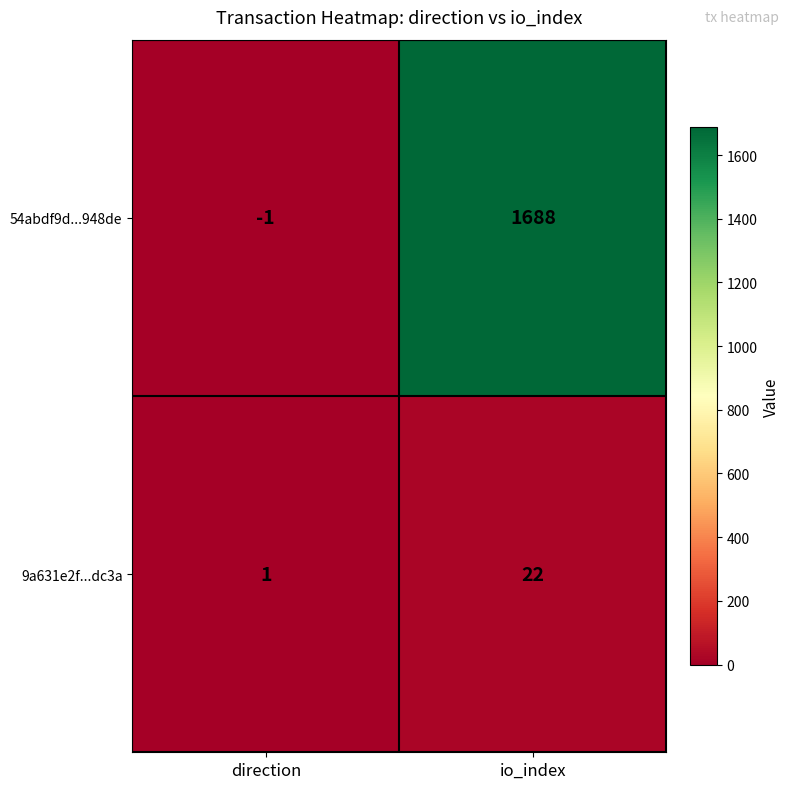

The 9a631e2f...dc3a series shows 22 at io_index. True or false?

True